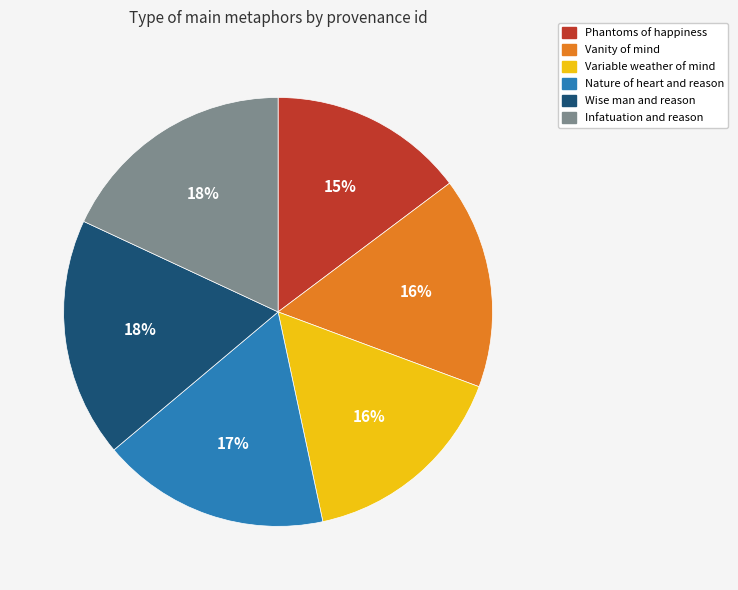

Combined, do Infatuation and reason and Wise man and reason account for over 50%?

No